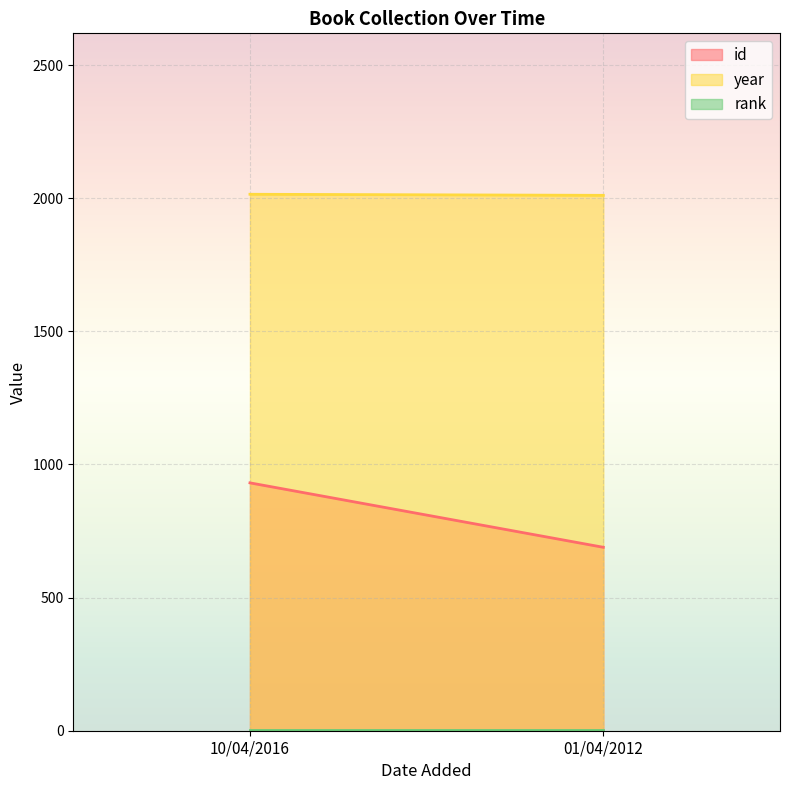

Between 10/04/2016 and 01/04/2012, which series saw the biggest shift?

id